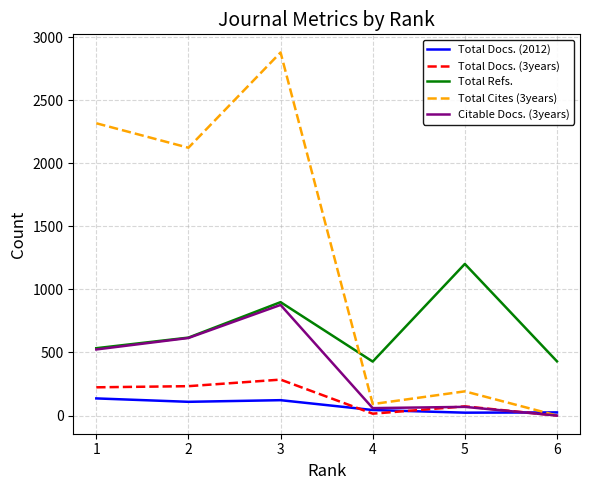

Which series has the widest spread of values?

Total Cites (3years)